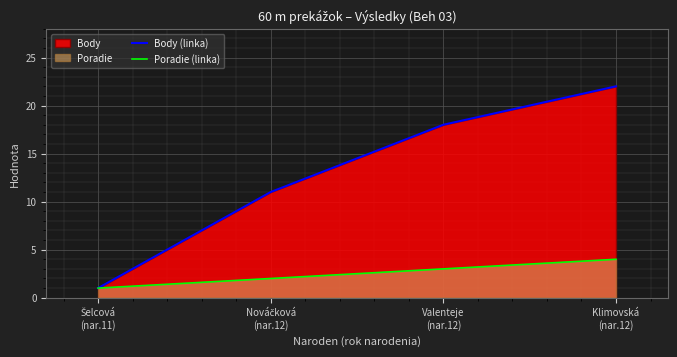

True or false: Body (linka) and Poradie (linka) cross at least once.

False